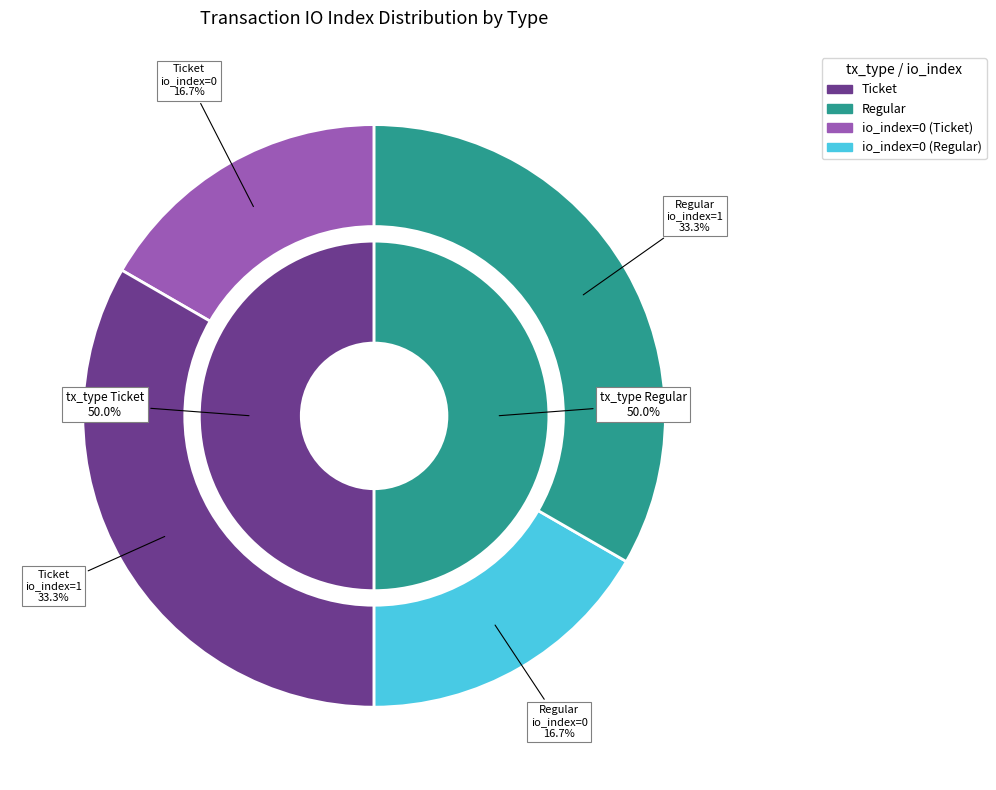

Rank the categories by value from lowest to highest.

Ticket (io_index=0), Regular (io_index=0), Ticket (io_index=1), Regular (io_index=1)